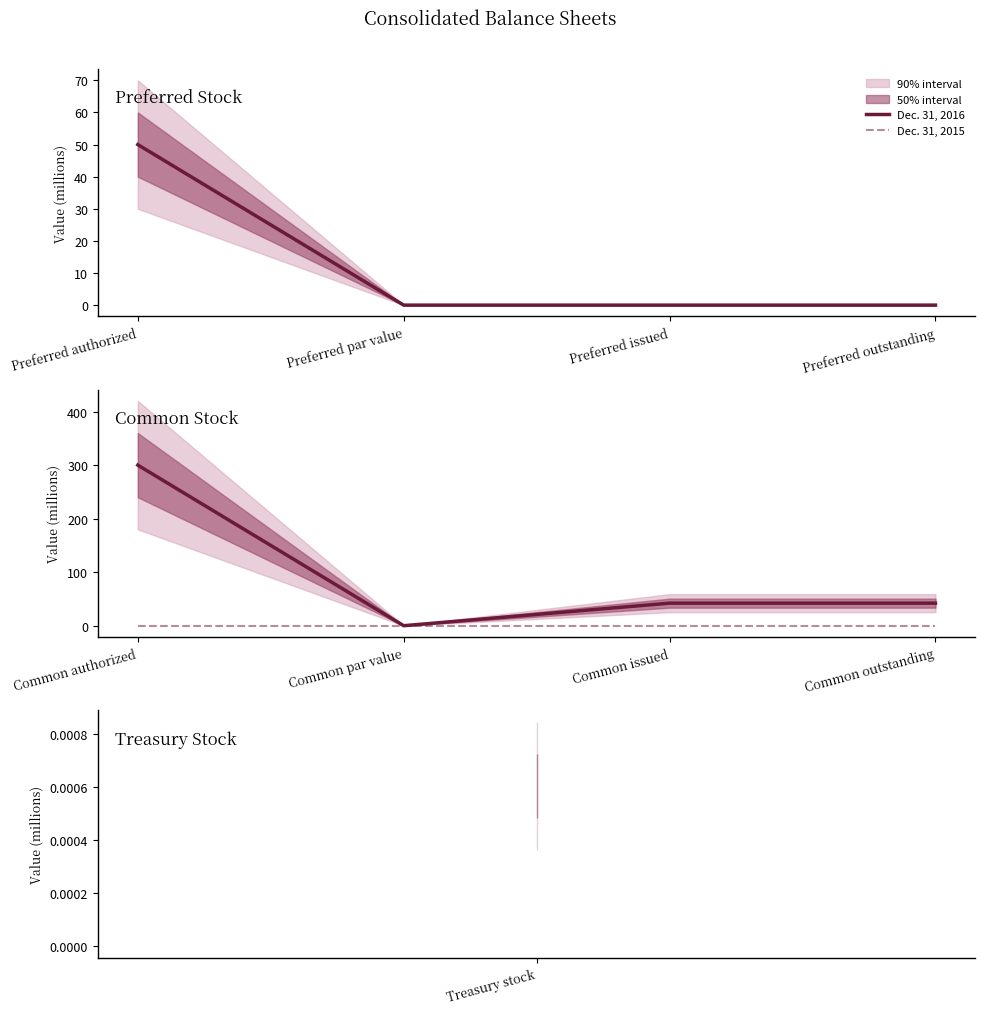

Count the number of categories in the chart.

4